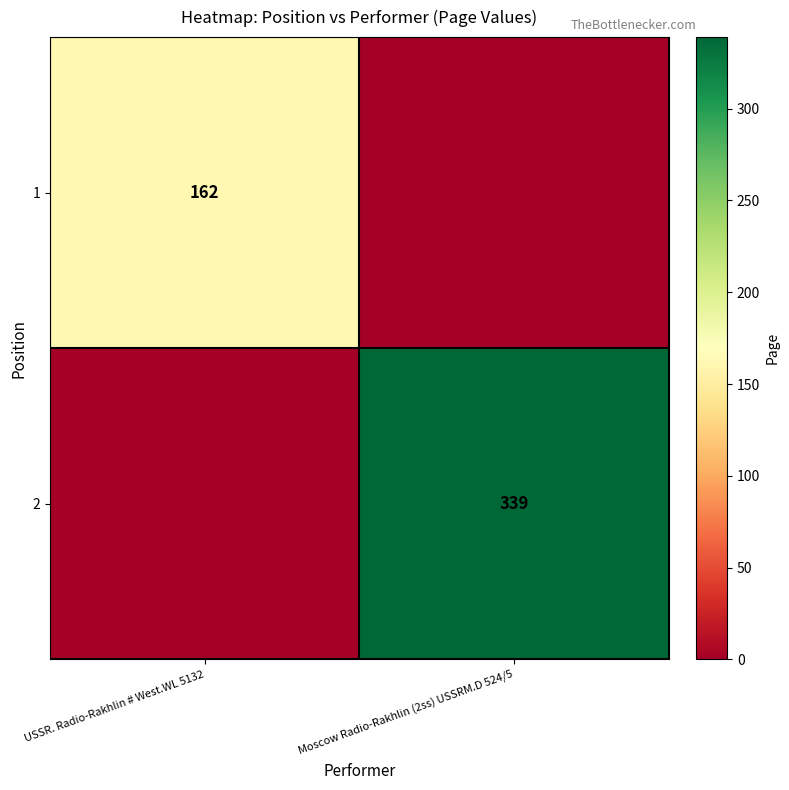

Is it true that 1 equals 93 at USSR. Radio-Rakhlin # West.WL 5132?

False